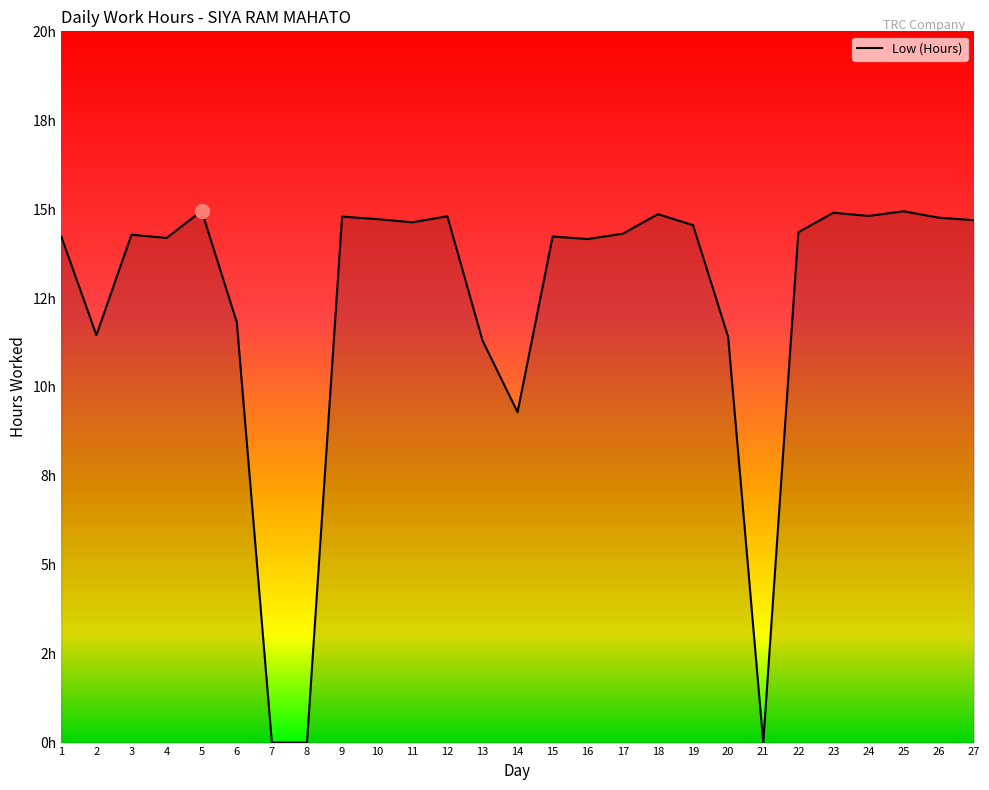

Does the chart have visible grid lines?

No